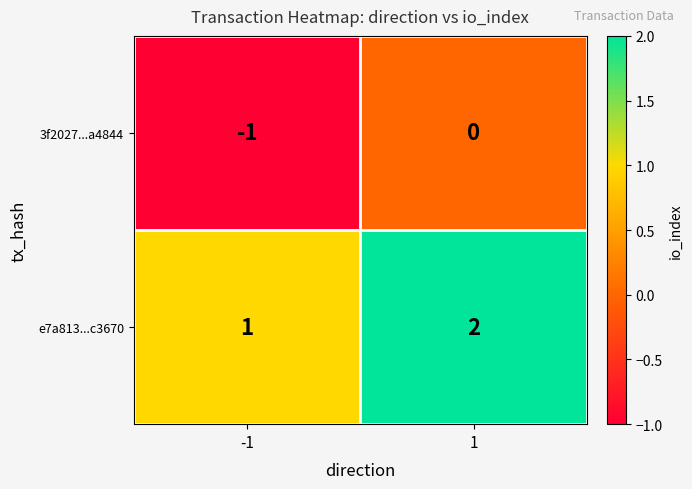

At 1, list the series in order from largest to smallest.

e7a813...c3670, 3f2027...a4844